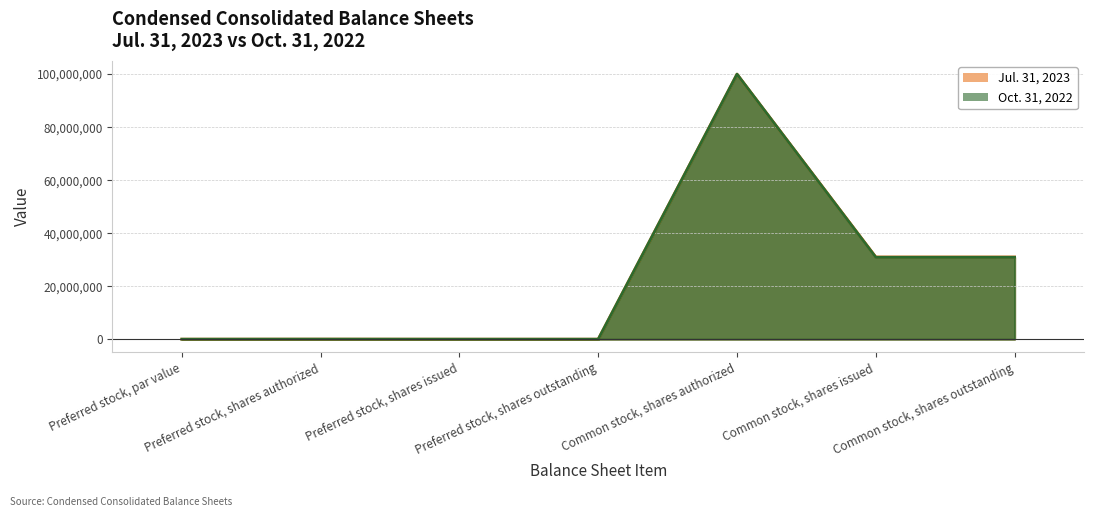

What position from the left is Preferred stock, shares authorized?

2